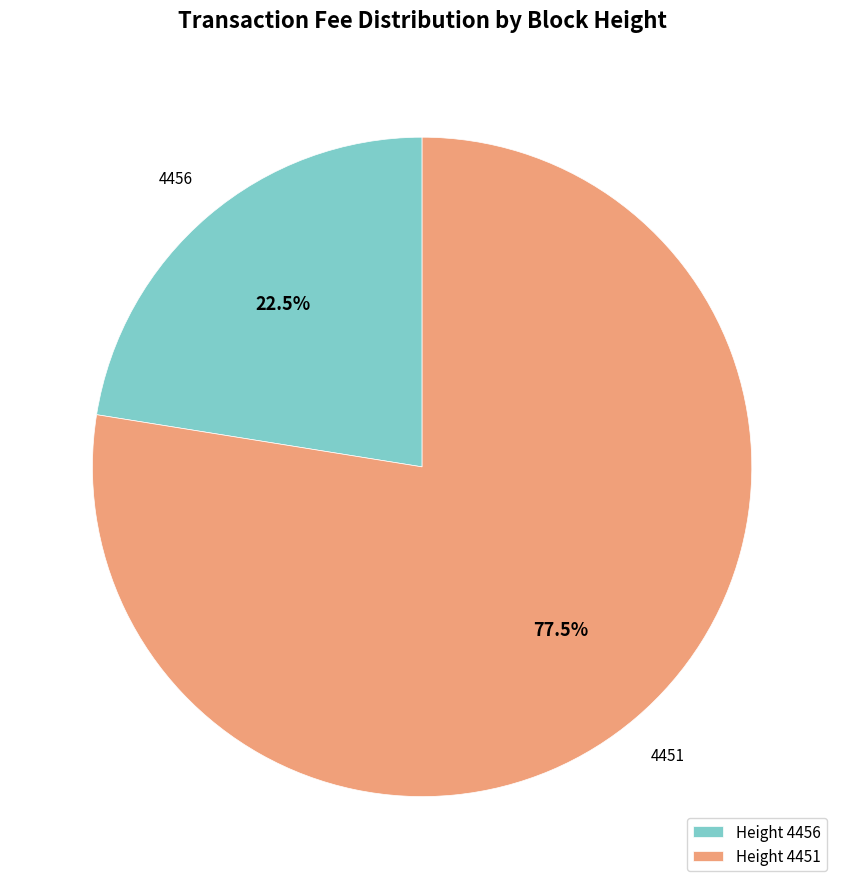

To the nearest percent, what is the average slice percentage?

50%